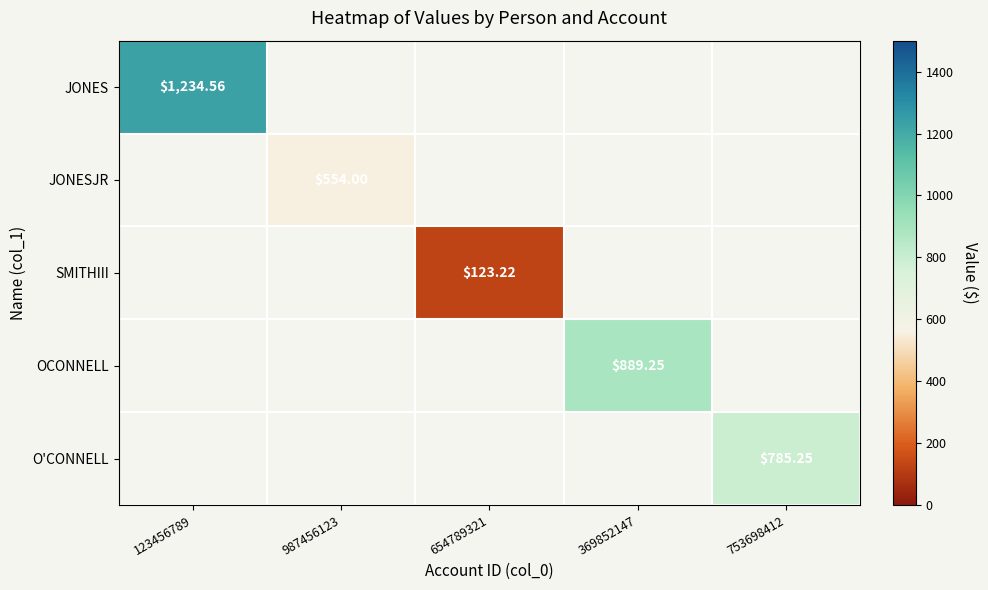

How many positive values does the SMITHIII series have?

1